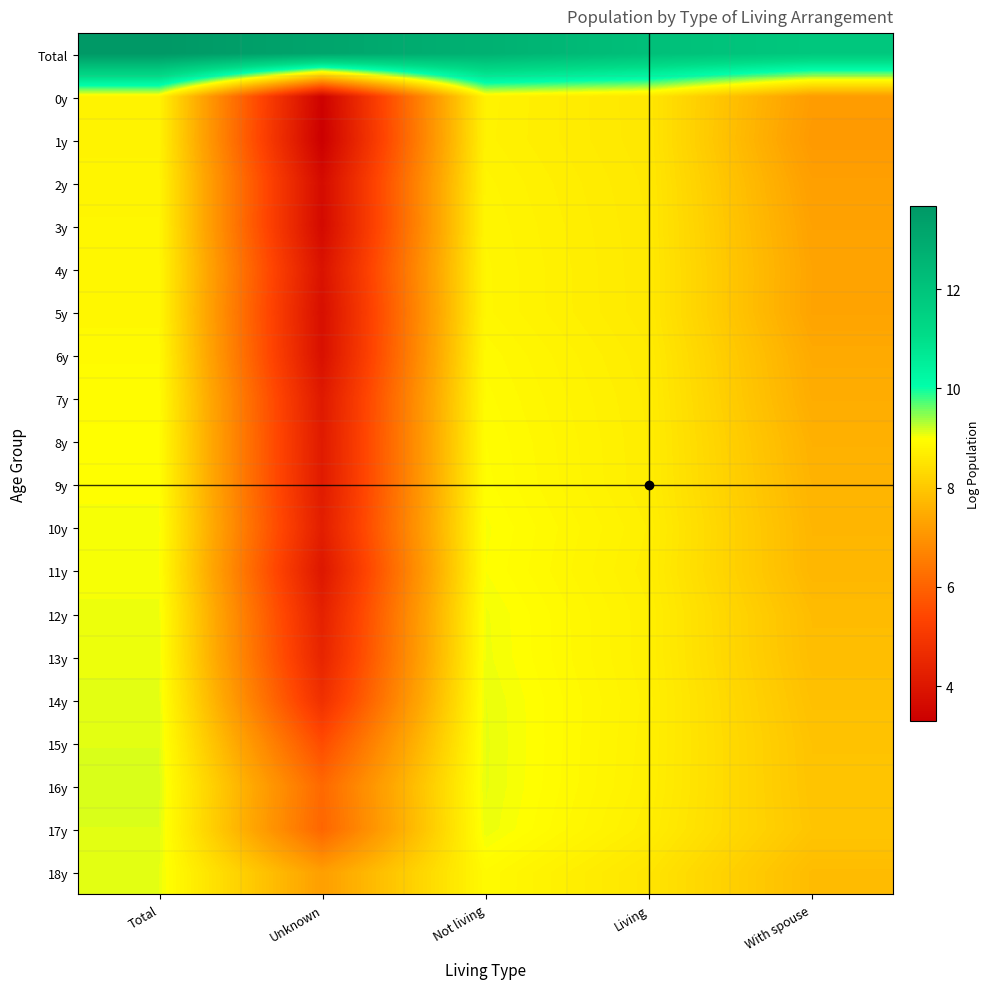

Reading left to right, what are all the values shown in this chart?

Total: Total=13.7	Unknown=13.2	Not living=12.7	Living=12.2	With spouse=11.9
0y: Total=8.8	Unknown=3.4	Not living=8.8	Living=8.6	With spouse=7.2
1y: Total=8.8	Unknown=3.3	Not living=8.8	Living=8.6	With spouse=7.1
2y: Total=8.8	Unknown=3.7	Not living=8.8	Living=8.6	With spouse=7.2
3y: Total=8.9	Unknown=3.6	Not living=8.8	Living=8.6	With spouse=7.3
4y: Total=8.9	Unknown=3.9	Not living=8.9	Living=8.6	With spouse=7.3
5y: Total=8.9	Unknown=3.8	Not living=8.9	Living=8.6	With spouse=7.3
6y: Total=8.9	Unknown=3.8	Not living=8.9	Living=8.7	With spouse=7.5
7y: Total=9.0	Unknown=4.1	Not living=8.9	Living=8.7	With spouse=7.5
8y: Total=9.0	Unknown=4.1	Not living=9.0	Living=8.7	With spouse=7.6
9y: Total=9.0	Unknown=4.1	Not living=9.0	Living=8.7	With spouse=7.6
10y: Total=9.0	Unknown=4.2	Not living=9.0	Living=8.7	With spouse=7.7
11y: Total=9.0	Unknown=4.0	Not living=9.0	Living=8.7	With spouse=7.7
12y: Total=9.1	Unknown=4.3	Not living=9.1	Living=8.7	With spouse=7.8
13y: Total=9.1	Unknown=4.4	Not living=9.1	Living=8.7	With spouse=7.8
14y: Total=9.1	Unknown=4.8	Not living=9.1	Living=8.7	With spouse=7.9
15y: Total=9.1	Unknown=5.5	Not living=9.1	Living=8.7	With spouse=7.9
16y: Total=9.1	Unknown=6.1	Not living=9.1	Living=8.7	With spouse=7.9
17y: Total=9.1	Unknown=6.1	Not living=9.1	Living=8.7	With spouse=8.0
18y: Total=9.1	Unknown=7.2	Not living=8.9	Living=8.5	With spouse=7.8